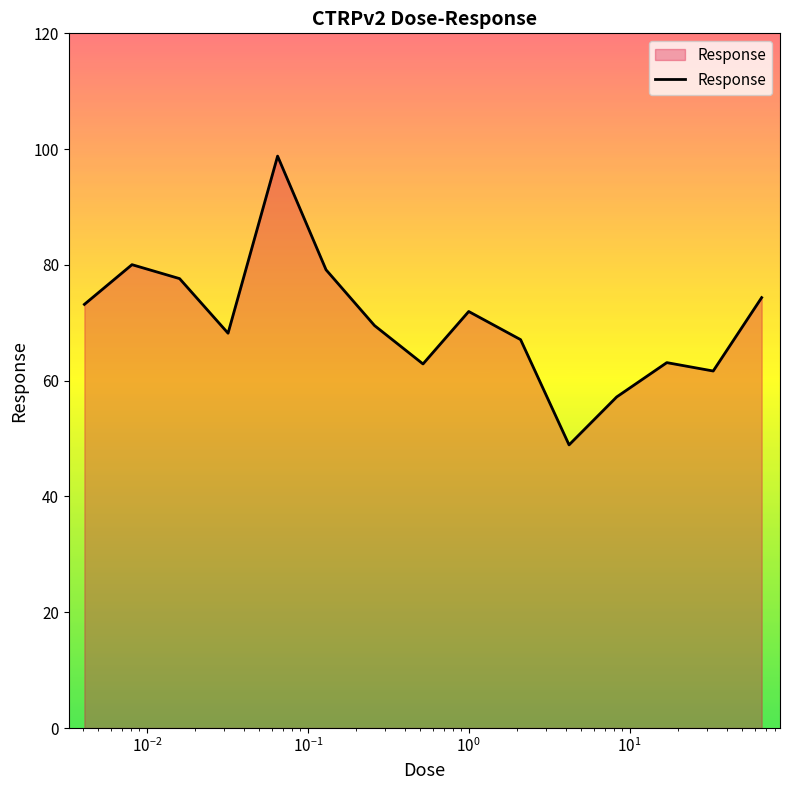

What is the greatest value displayed?

98.8